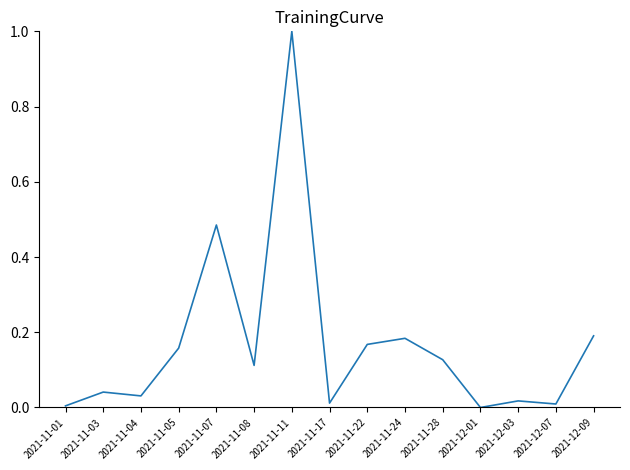

What position from the left is 2021-11-05?

4